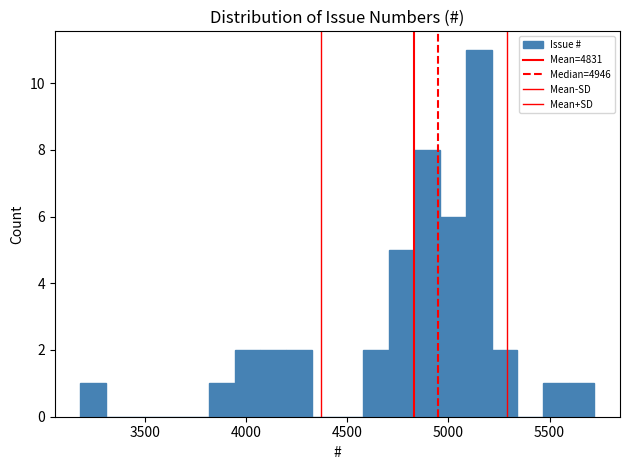

Around what value on the x-axis is the tallest bar? Give the approximate position of its centre, as read against the axis.

5150